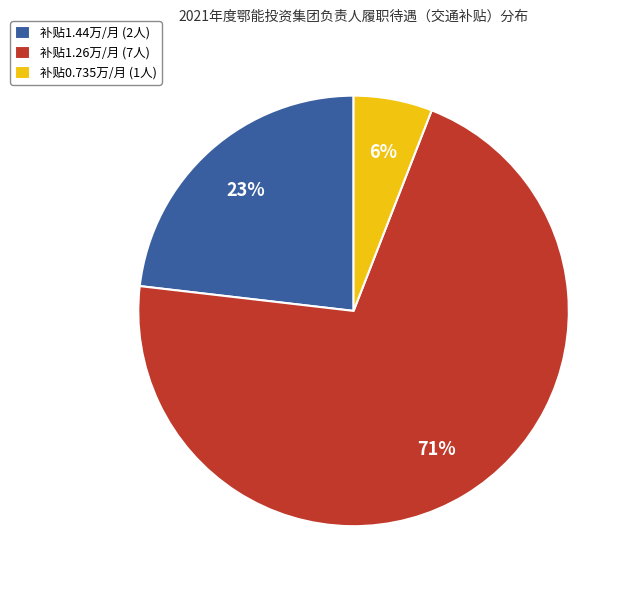

To the nearest percent, what is the difference between the largest and smallest slice percentages?

65%